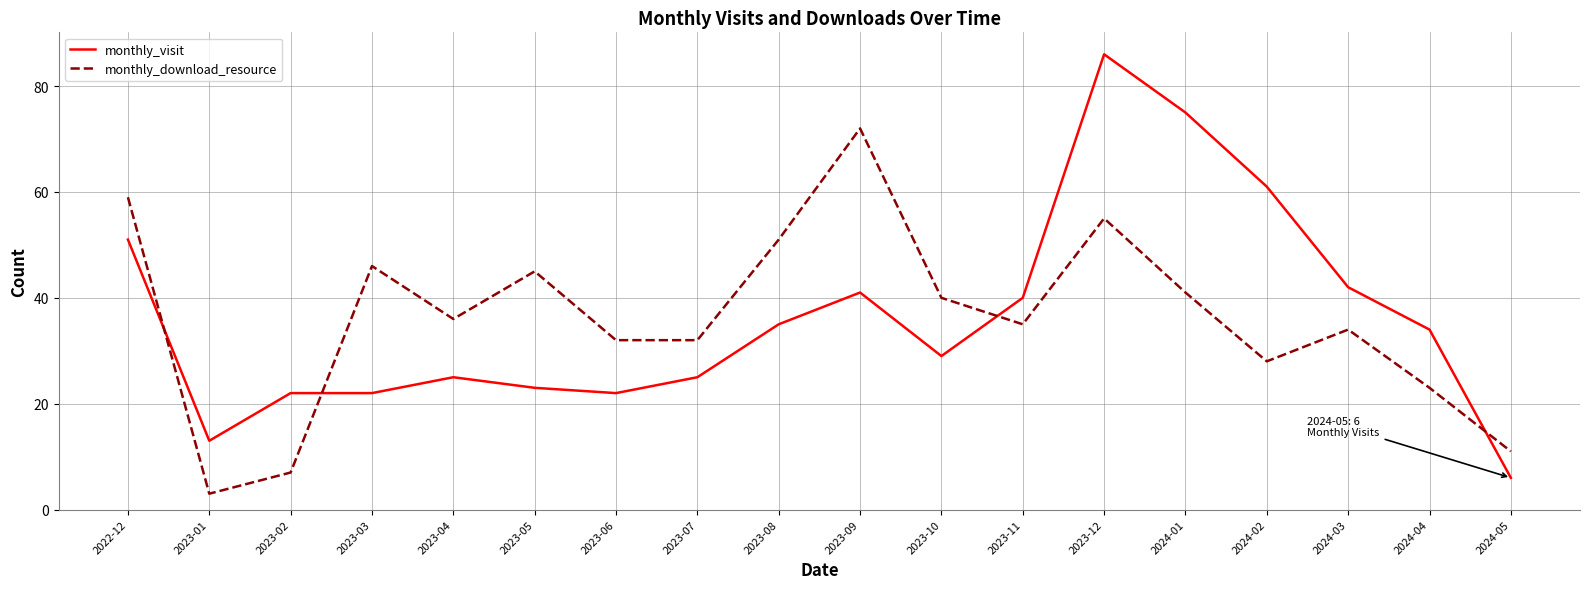

Where does the monthly_download_resource series first go above 36?

2022-12